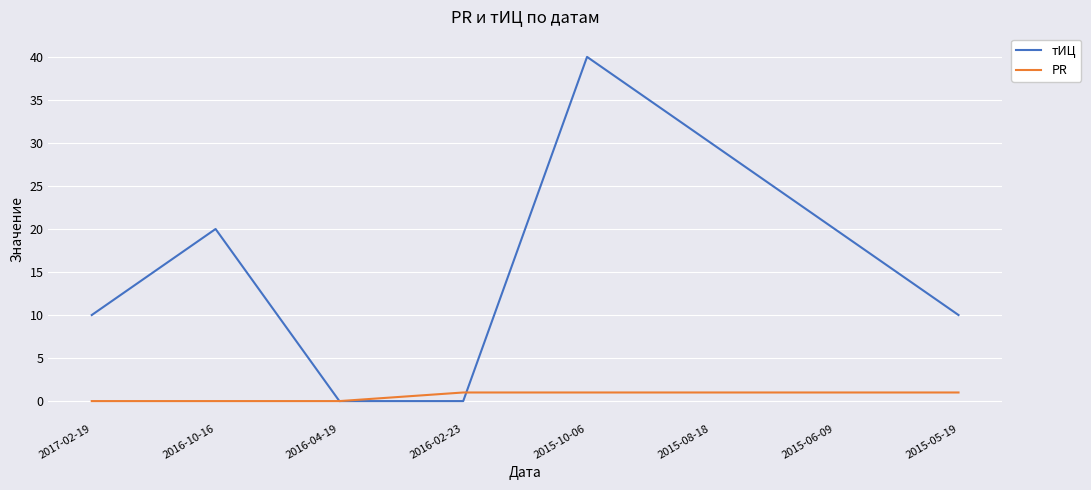

Rank the series at 2015-06-09 from lowest to highest value.

PR, тИЦ